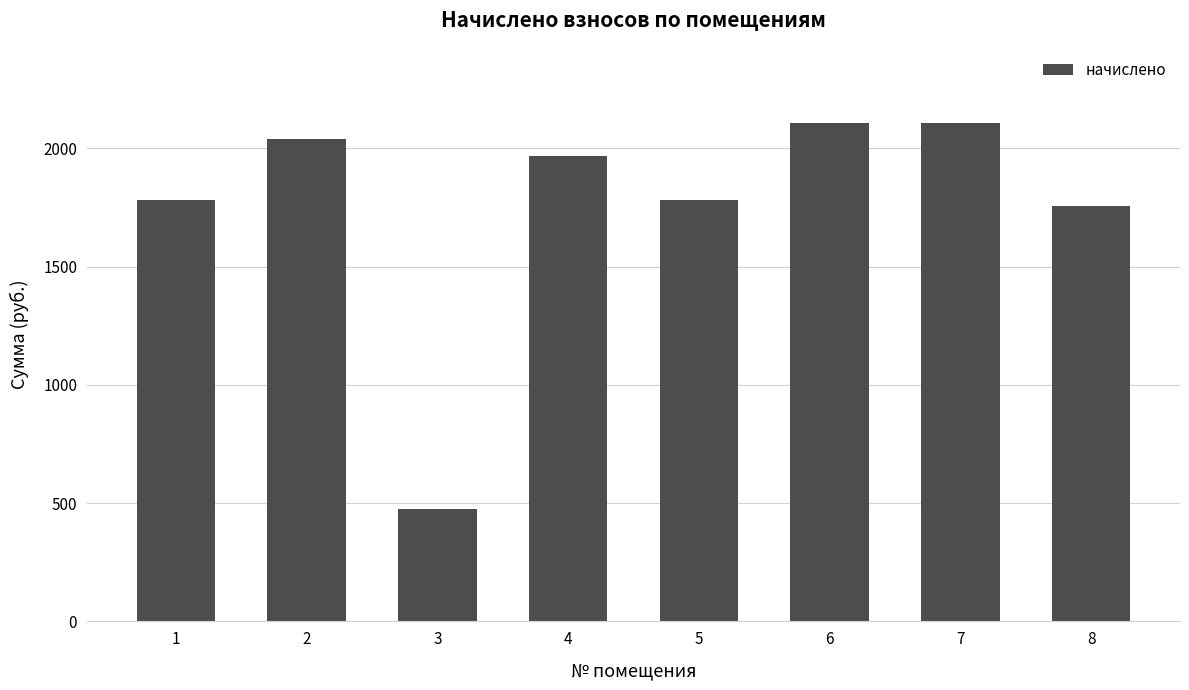

What is the change in value from 2 to 5?

-258.6